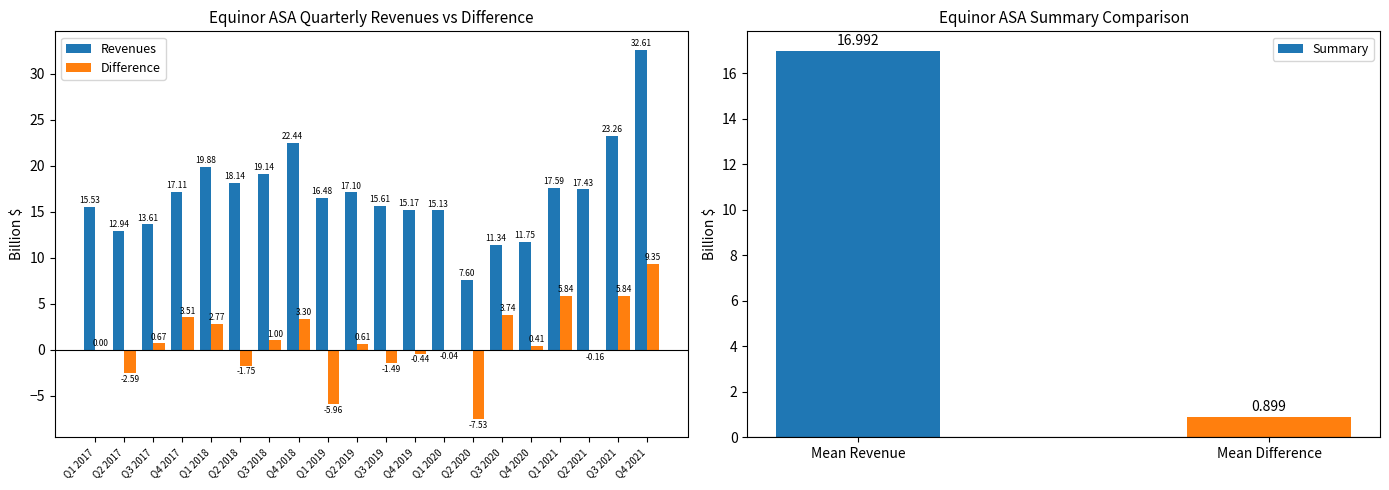

True or false: Difference has a value of 0.6 at Q2 2019.

True